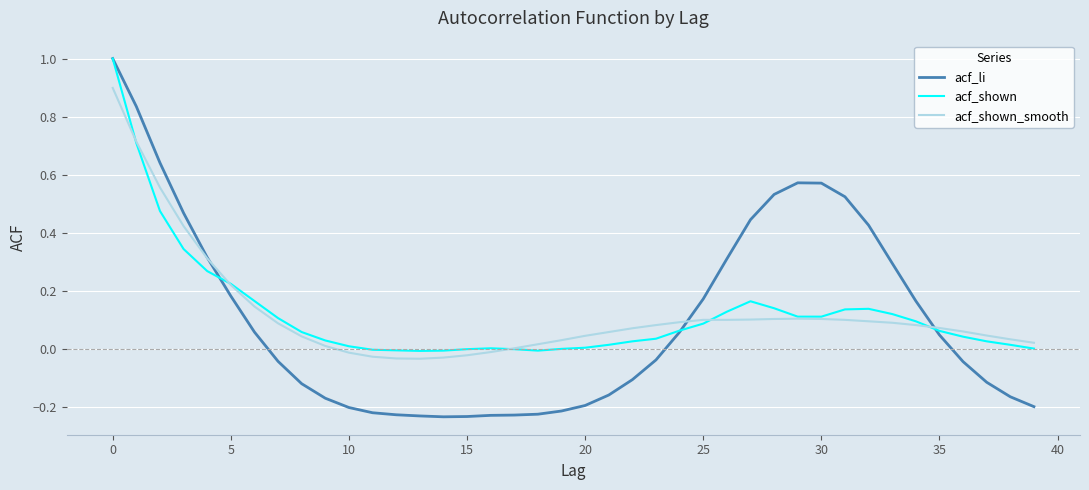

Which series has the widest spread of values?

acf_li